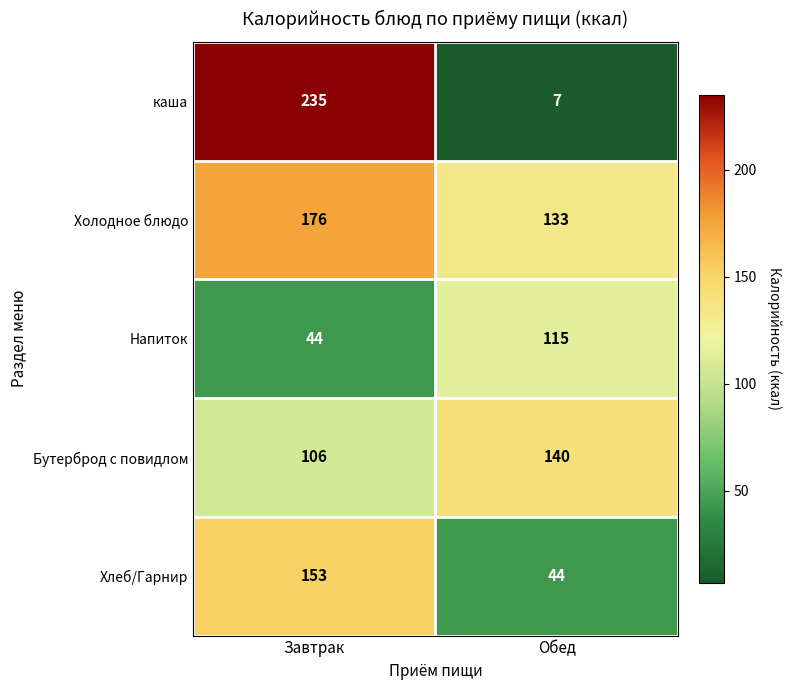

At which category is the sum across all series the highest?

Завтрак